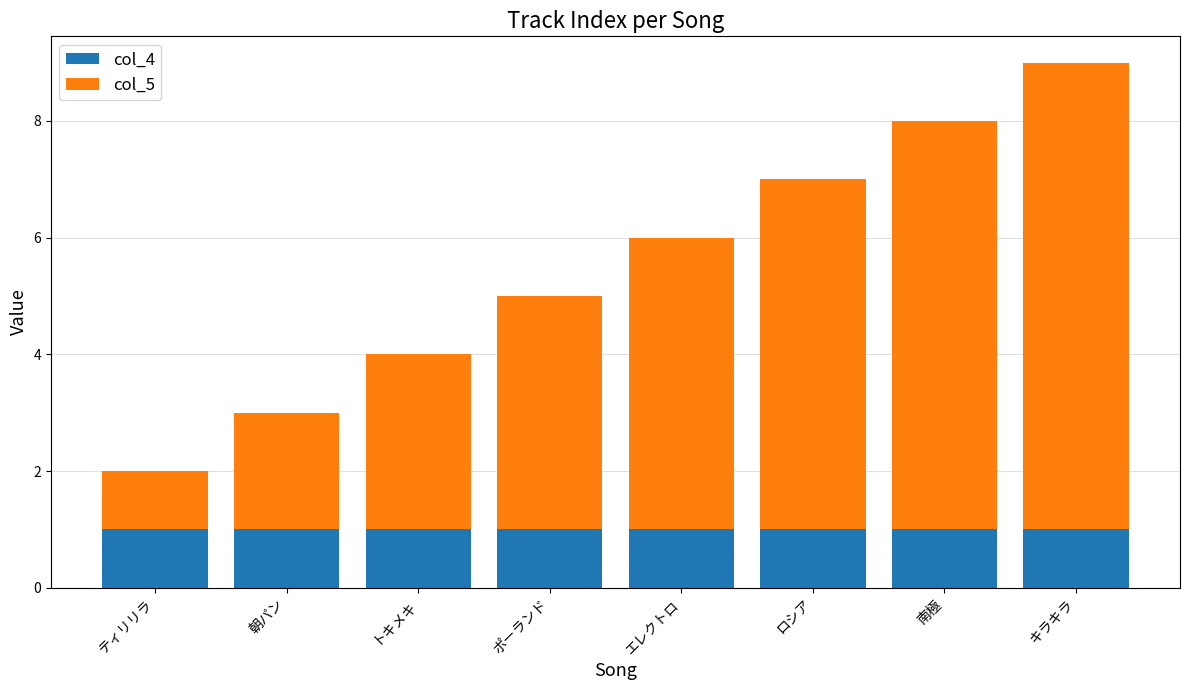

Does the chart contain stacked bars?

Yes